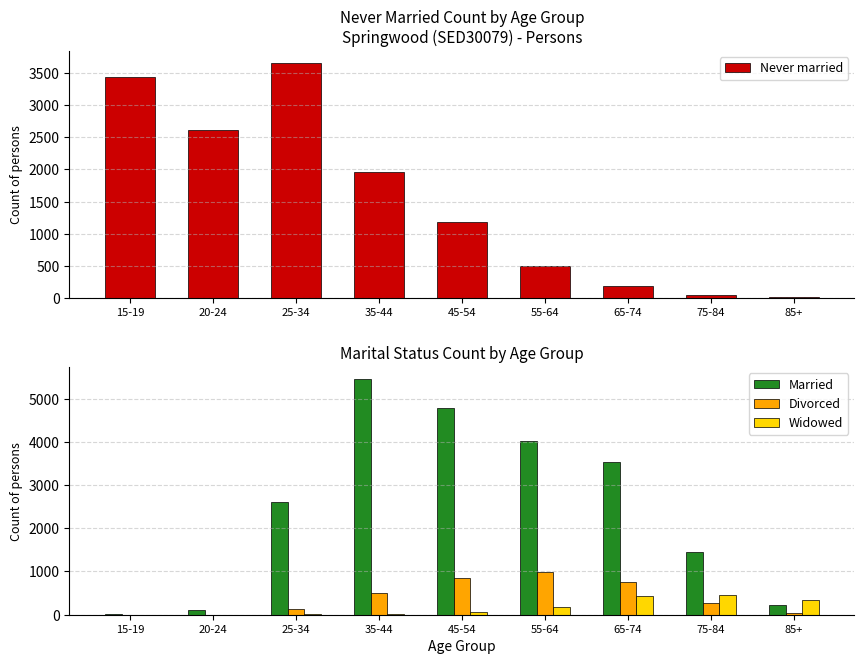

What are all the series names shown in the legend?

Never married, Married, Divorced, Widowed